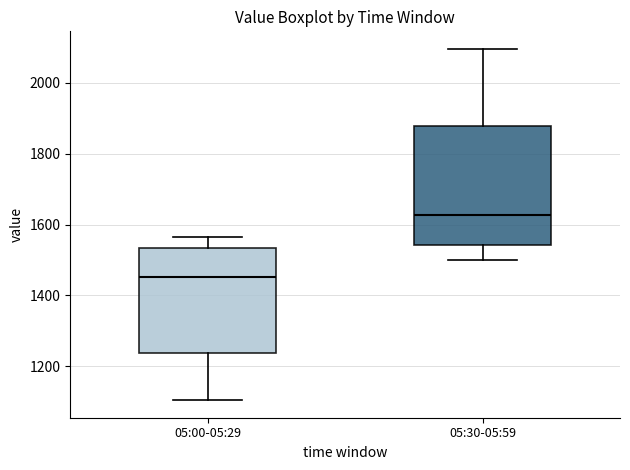

Reading left to right, read every box against the y-axis: the position of its median line, the range the box covers, and the ends of its whiskers. The values are not printed on the chart, so give them approximately, as read against the axis.

05:00-05:29: median 1460, box 1240 to 1540, whiskers 1100 to 1560
05:30-05:59: median 1620, box 1540 to 1880, whiskers 1500 to 2100